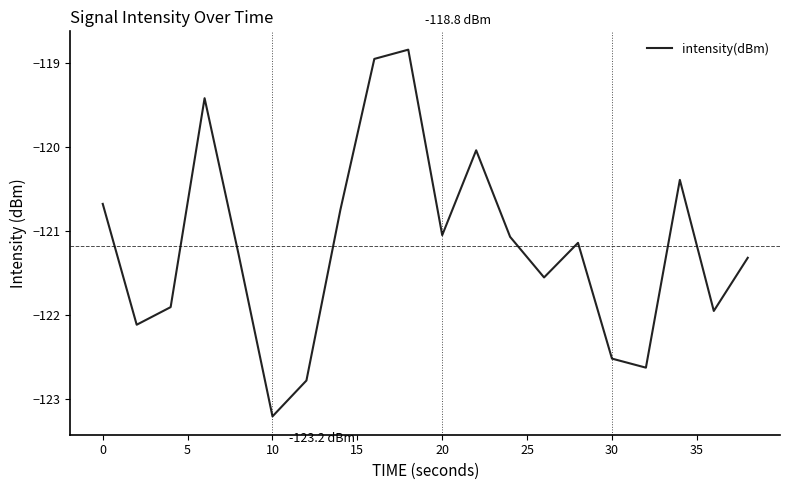

Count the number of values greater than -121.

7